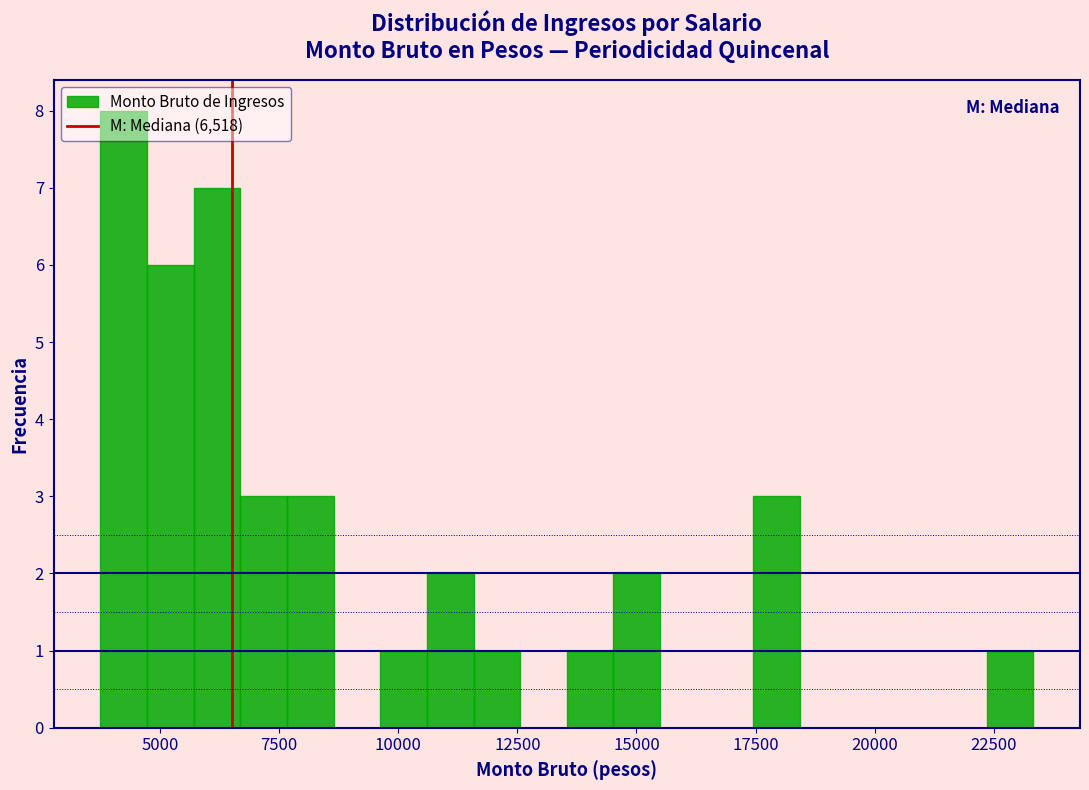

Around what value on the x-axis is the tallest bar? Give the approximate position of its centre, as read against the axis.

4000